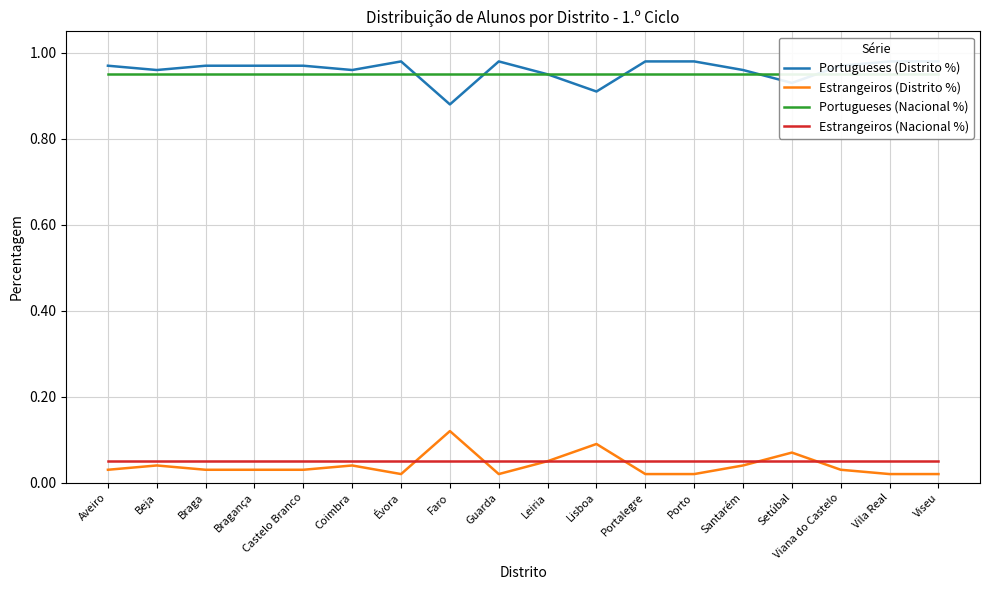

How many interior local peaks does the Estrangeiros (Distrito %) series have?

5